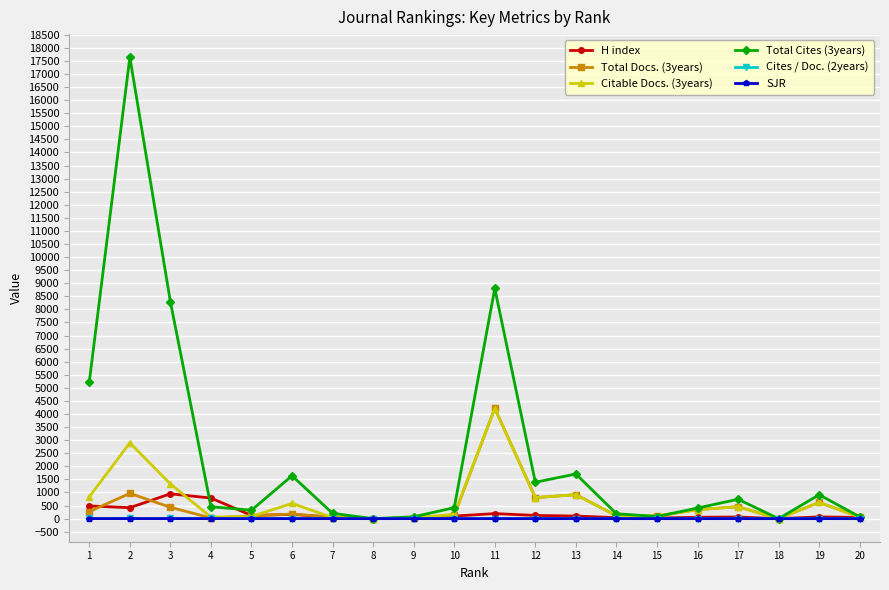

What is the difference between the second highest and second lowest values in the Total Cites (3years) series?

8803.0